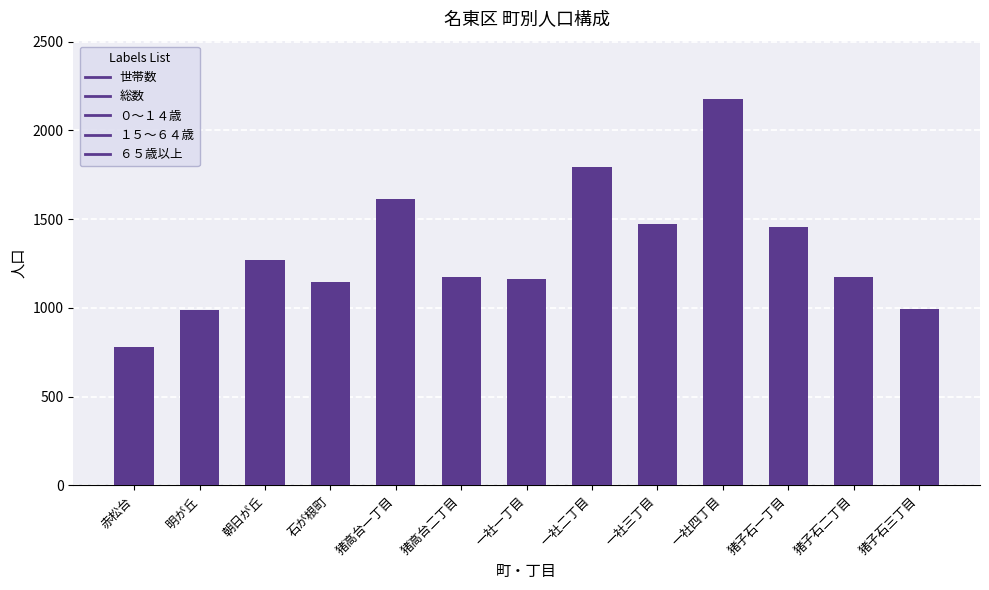

The value at 猪子石三丁目 is 616. True or false?

False